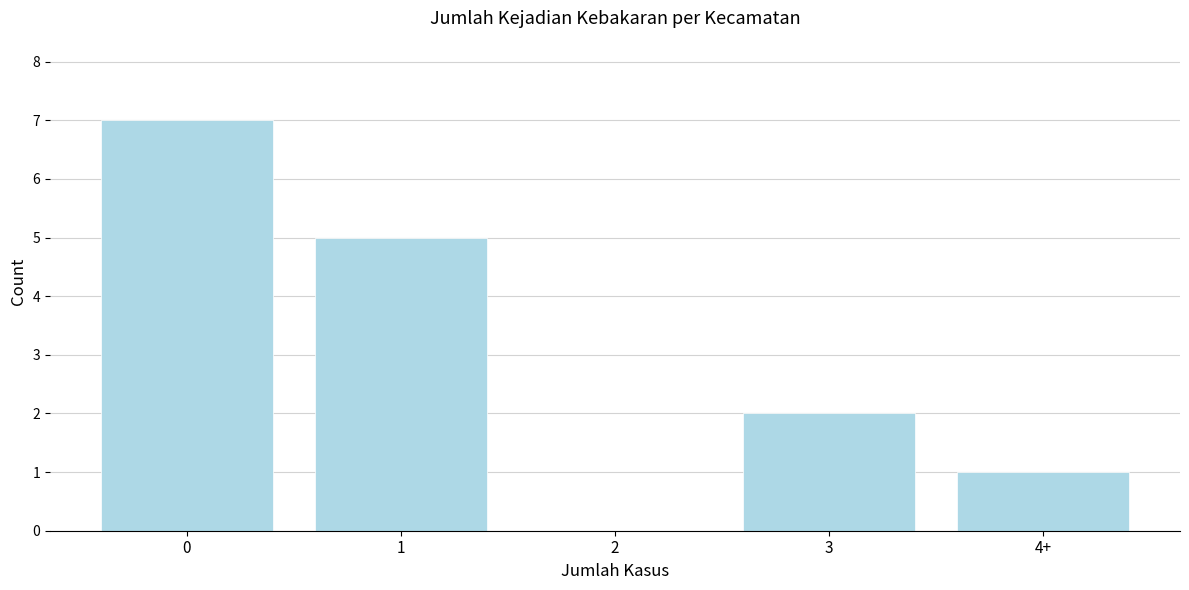

Reading right to left, what are all the values shown in this chart?

4+=1	3=2	2=0	1=5	0=7